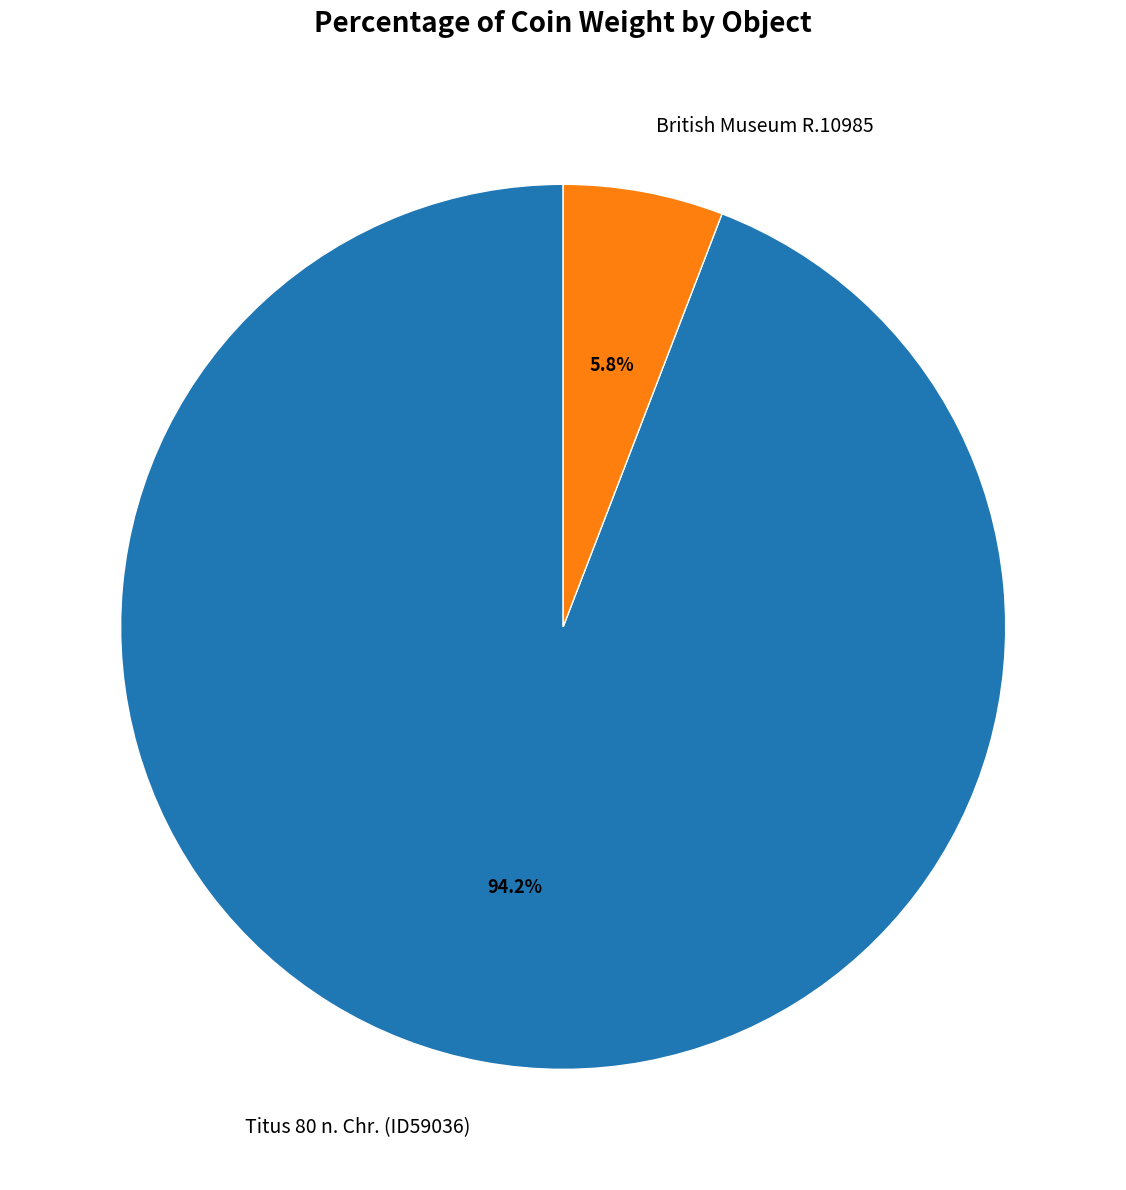

How many slices are in this pie chart?

2